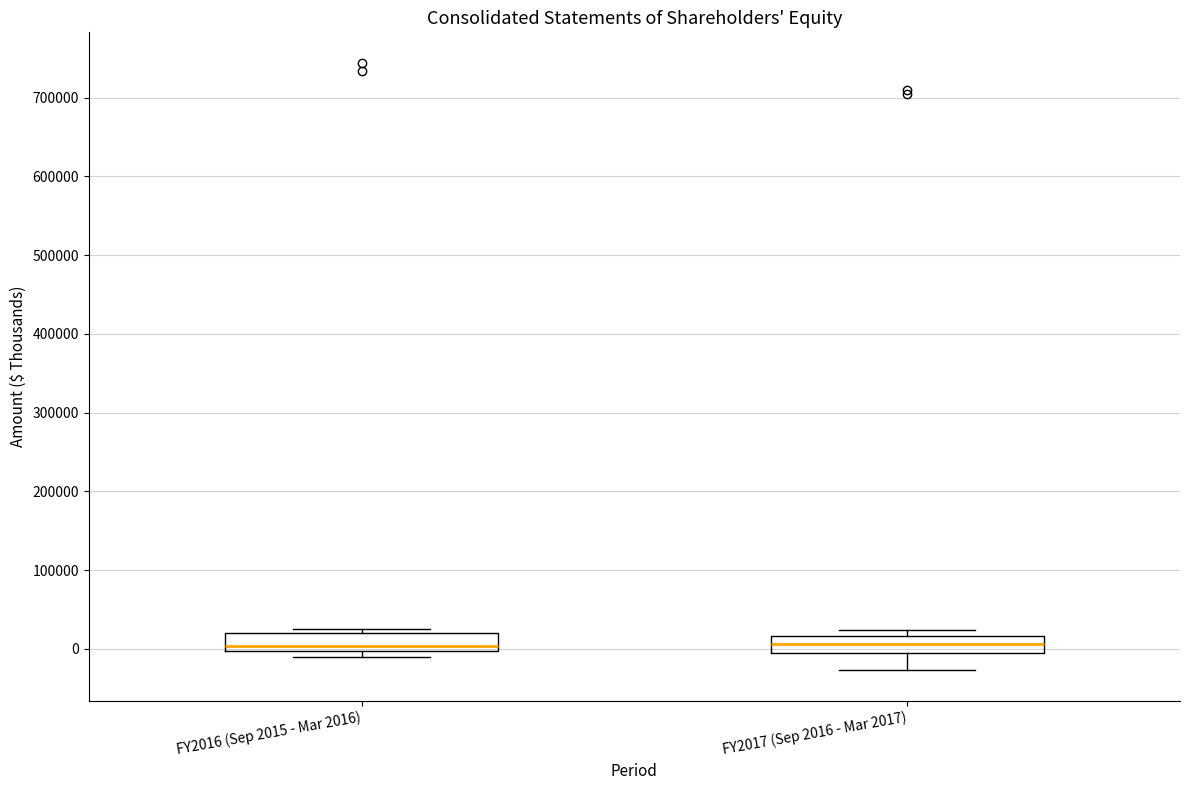

Reading left to right, transcribe this box plot: for each box, give where its median line is, the range the box spans, and where its two whiskers end, as read against the y-axis. The values are not printed on the chart, so give them approximately, as read against the axis.

FY2016 (Sep 2015 - Mar 2016): median 0 (just above the box's lower edge), box 0 to 20000, whiskers -10000 to 20000 (just above the box's upper edge)
FY2017 (Sep 2016 - Mar 2017): median 10000, box 0 to 20000, whiskers -30000 to 20000 (just above the box's upper edge)